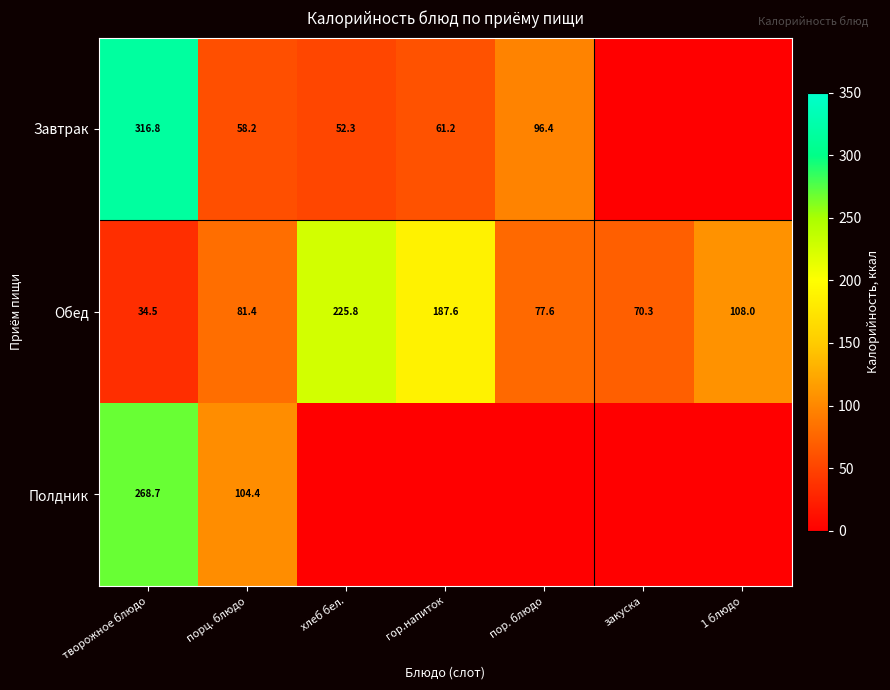

What is the difference between the second highest and second lowest values in the Обед series?

117.3